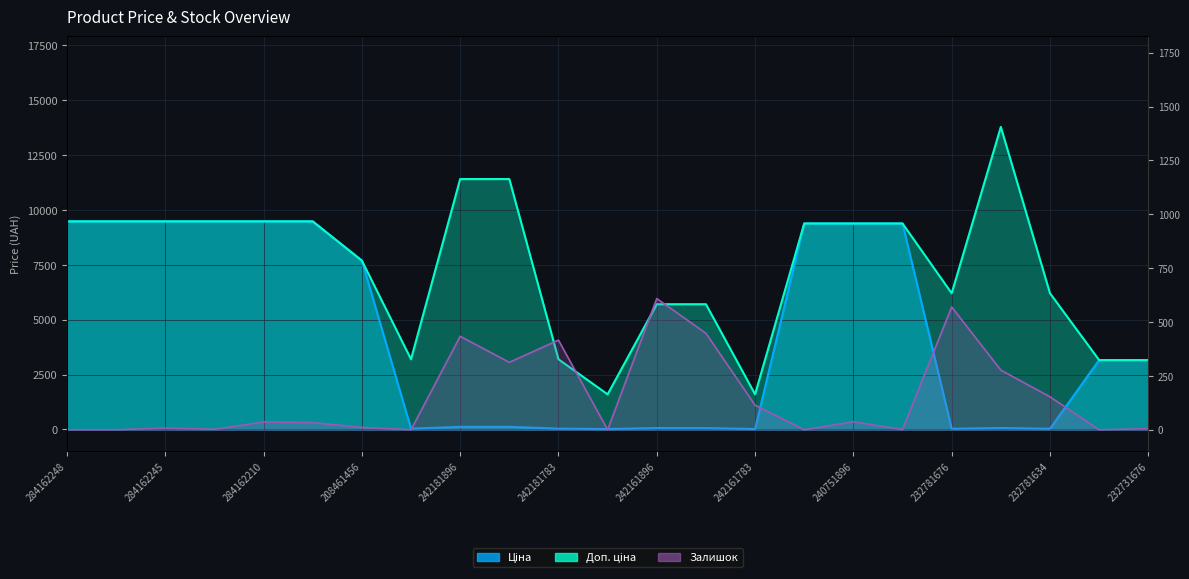

Which series changed the most between 208461456 and 242181892?

Ціна